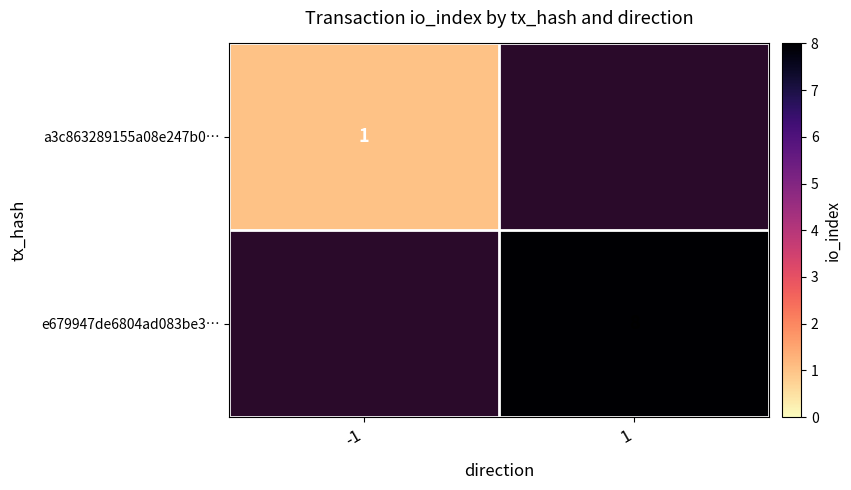

Which label corresponds to the largest value in the chart?

1